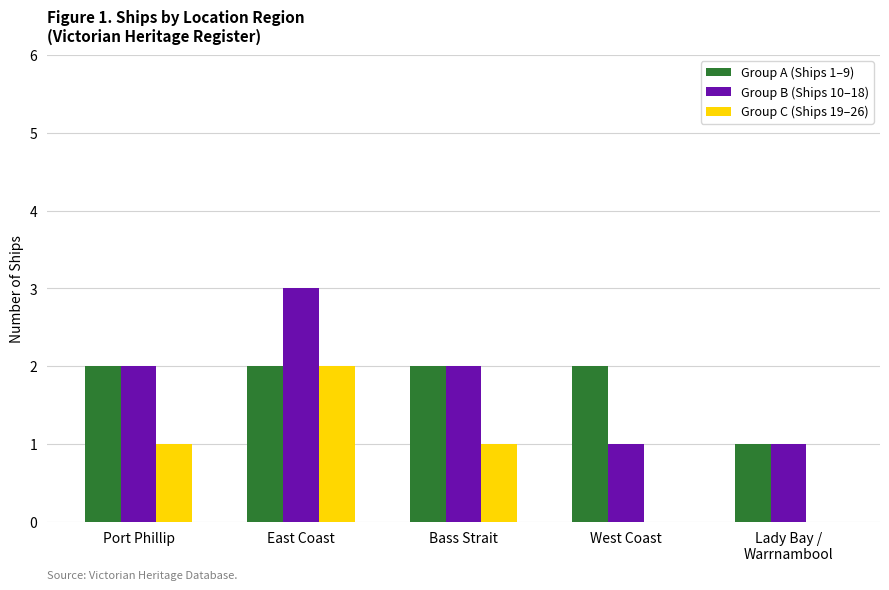

The value of Group C (Ships 19–26) at Lady Bay /
Warrnambool is 1. True or false?

False